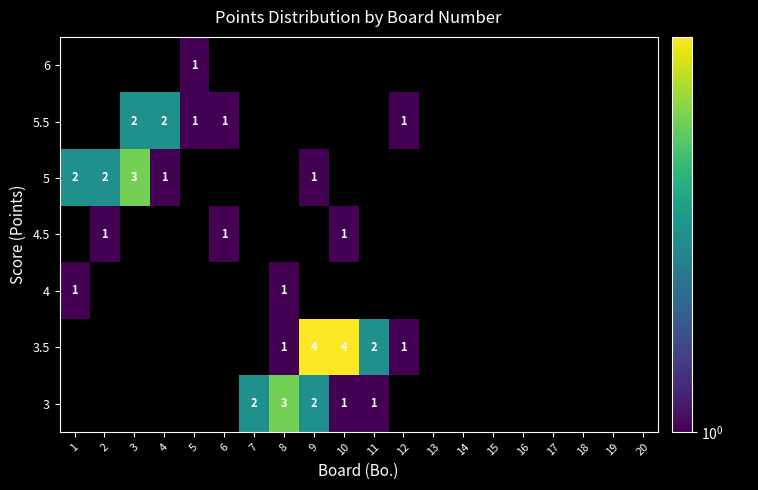

Count the number of categories in the chart.

20